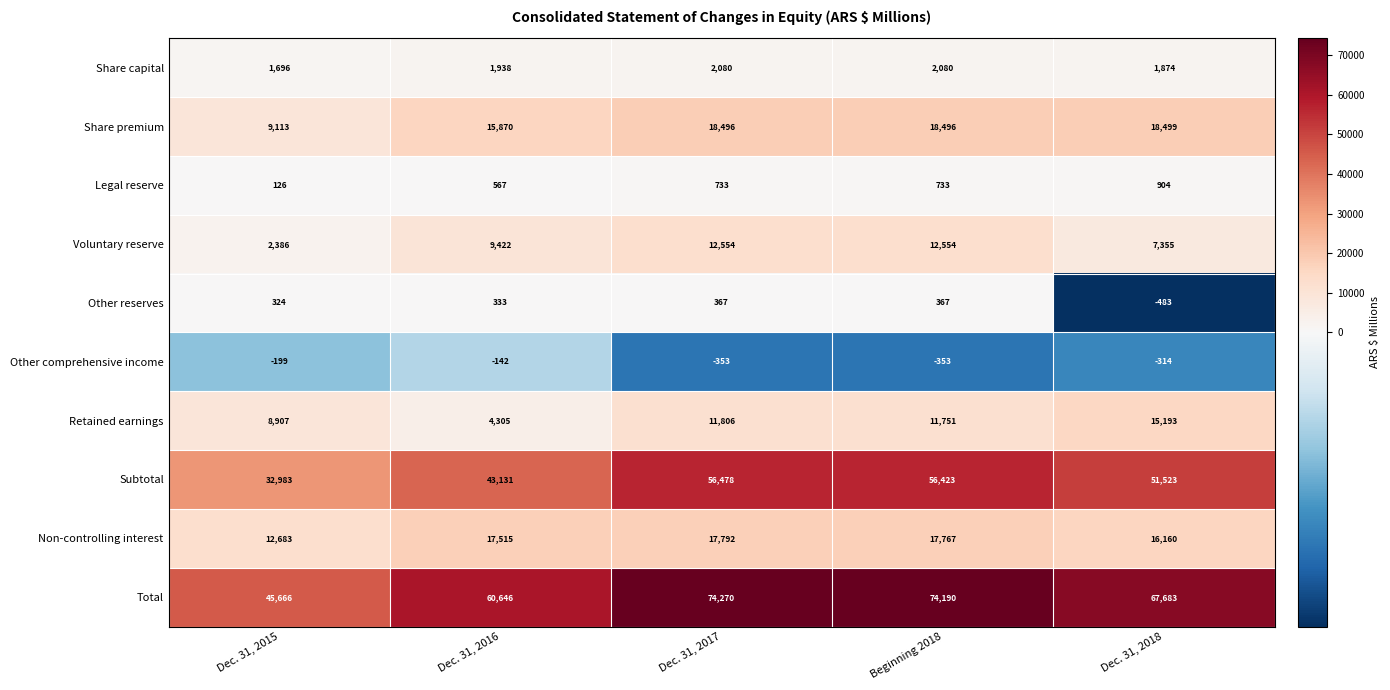

What is the smallest value displayed?

-483